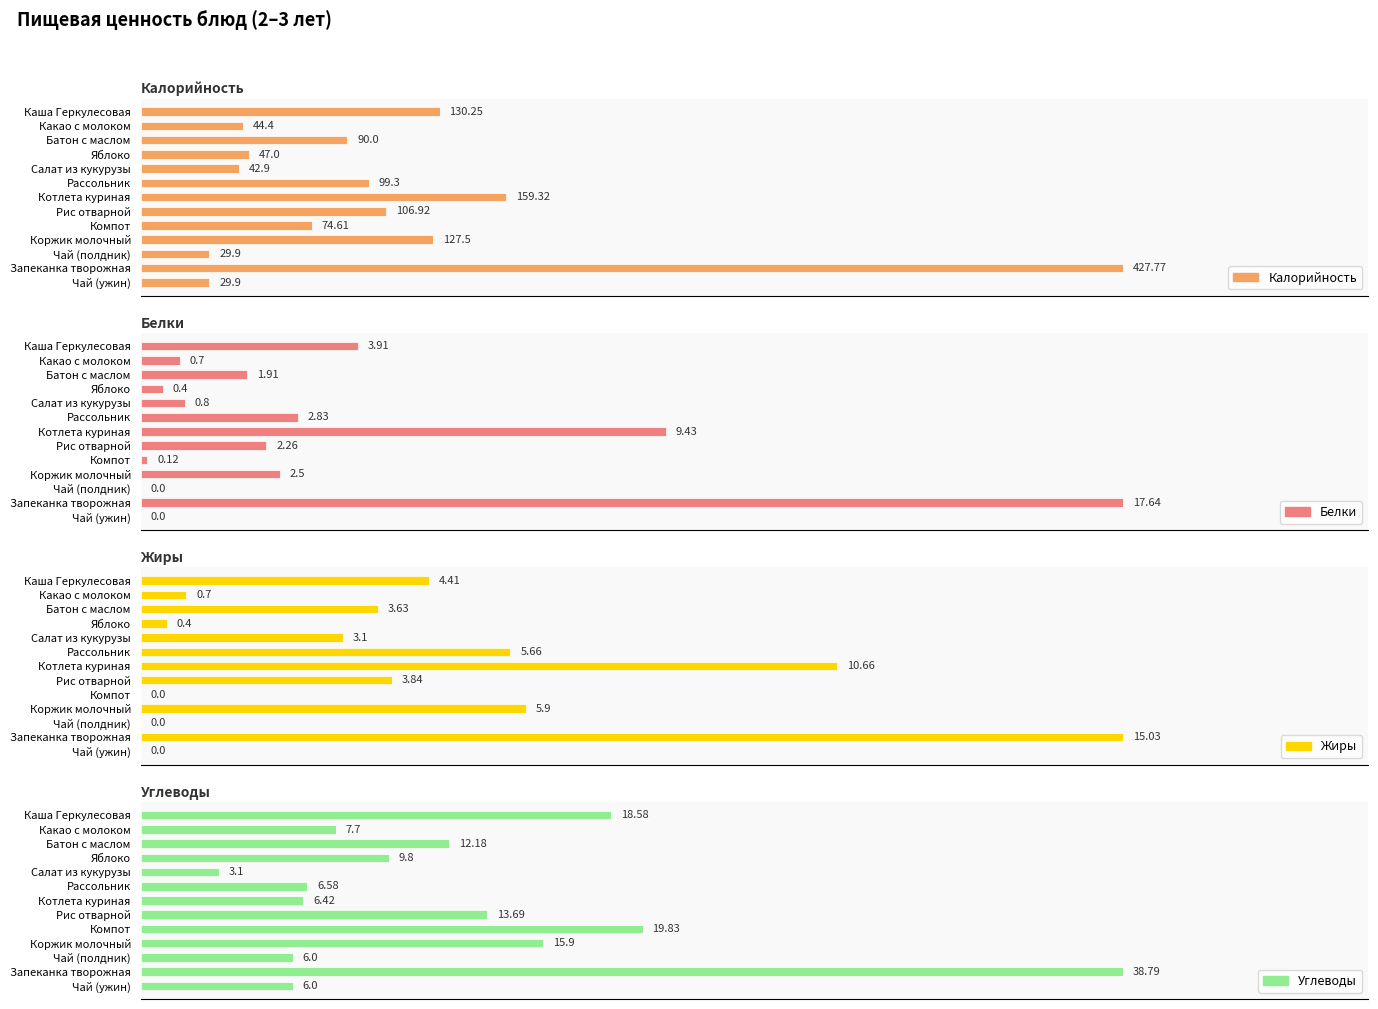

Which series has the largest total across all categories?

Калорийность